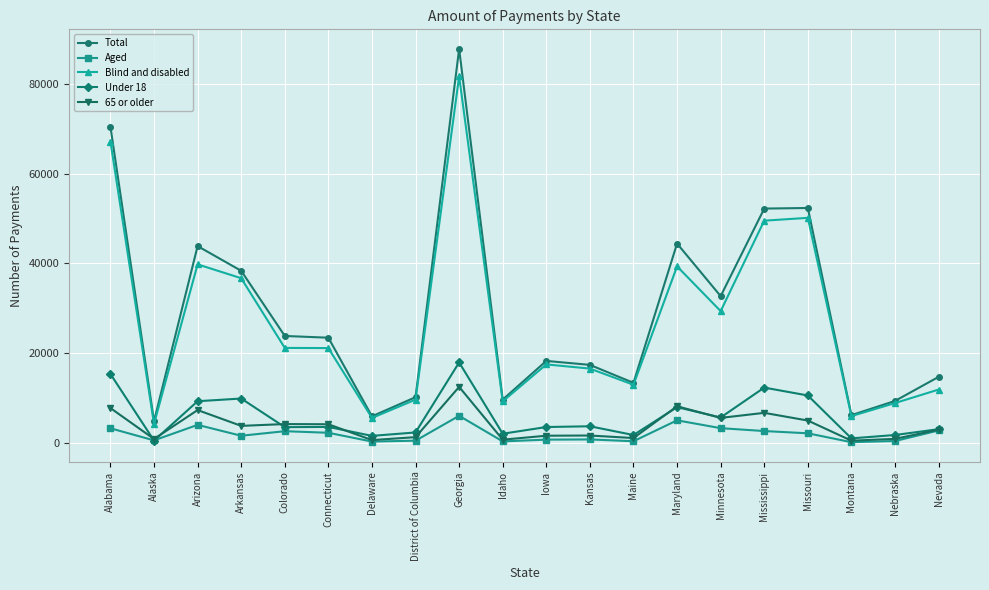

Rank the series by their maximum value, from highest to lowest.

Total, Blind and disabled, Under 18, 65 or older, Aged